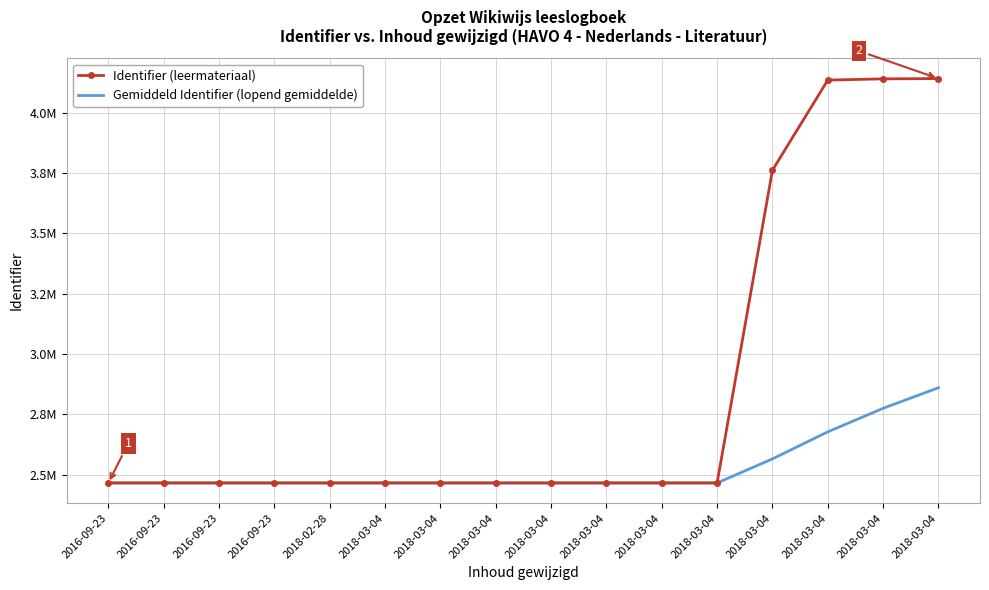

At 2018-03-04, list the series in order from smallest to largest.

Gemiddeld Identifier (lopend gemiddelde), Identifier (leermateriaal)